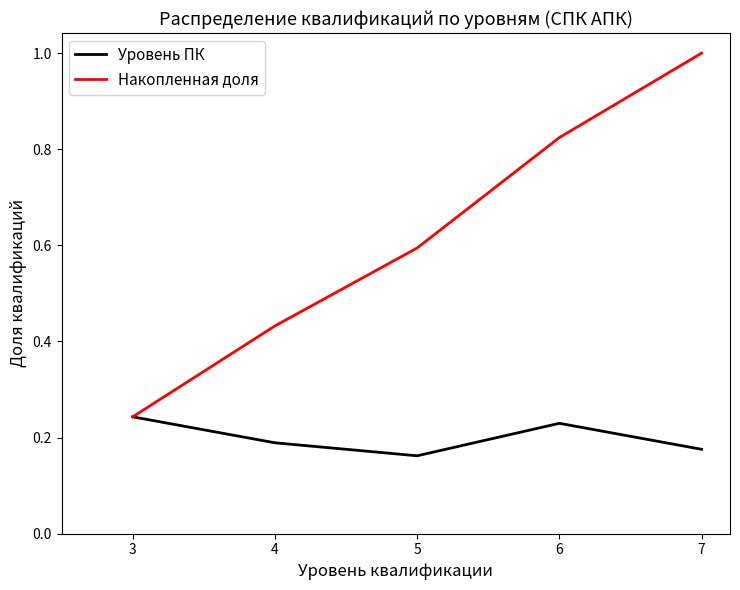

Where is Накопленная доля nearest to the value 0?

3